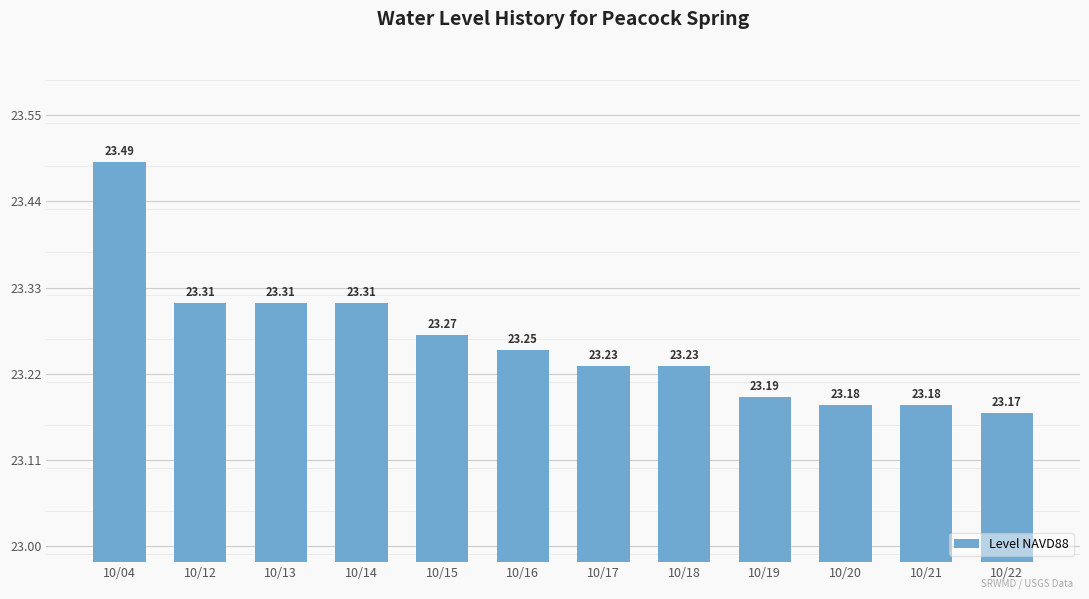

Which has a higher value, 10/15 or 10/22?

10/15